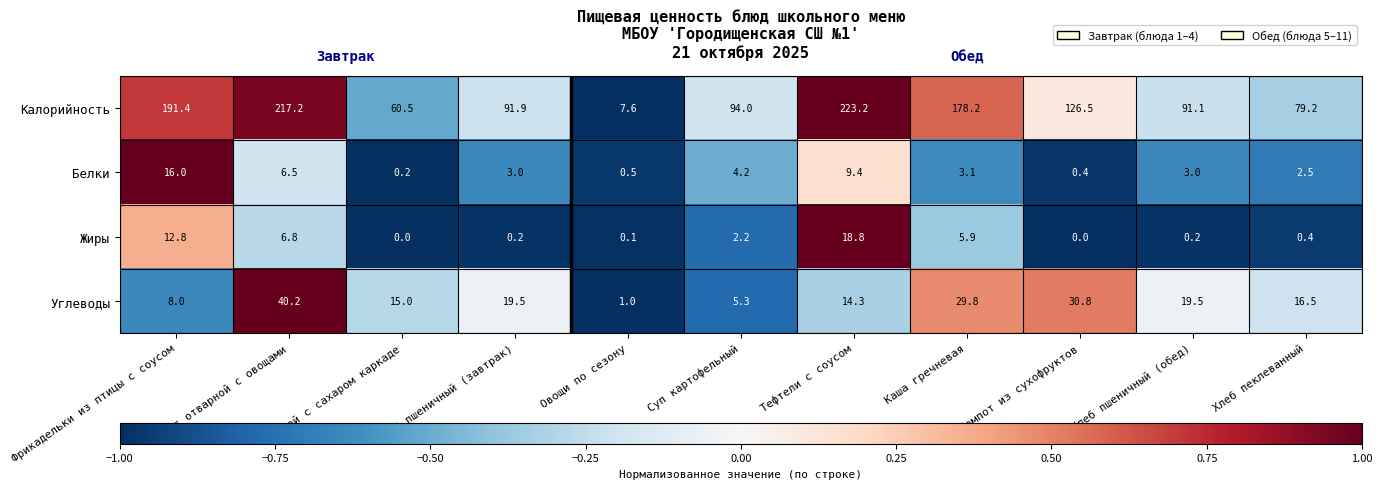

What is the difference between the Калорийность values at Хлеб пеклеванный and Овощи по сезону?

71.6